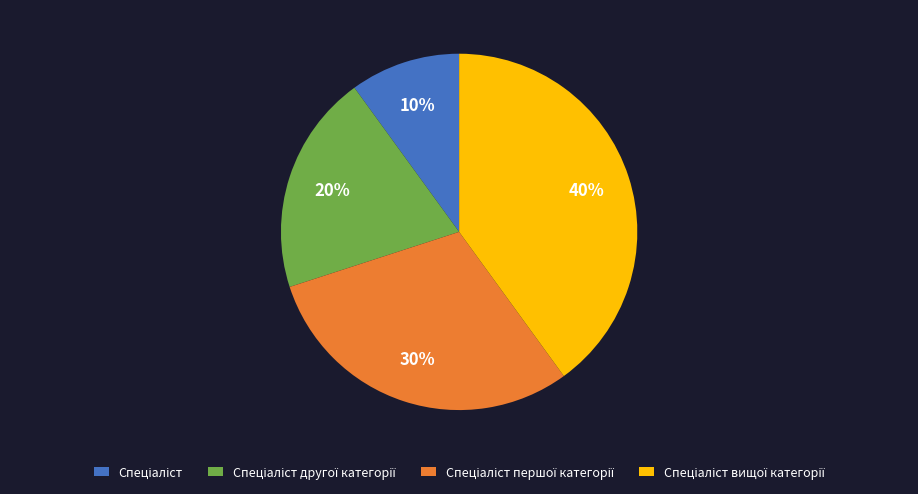

Is there a majority slice in this chart?

No